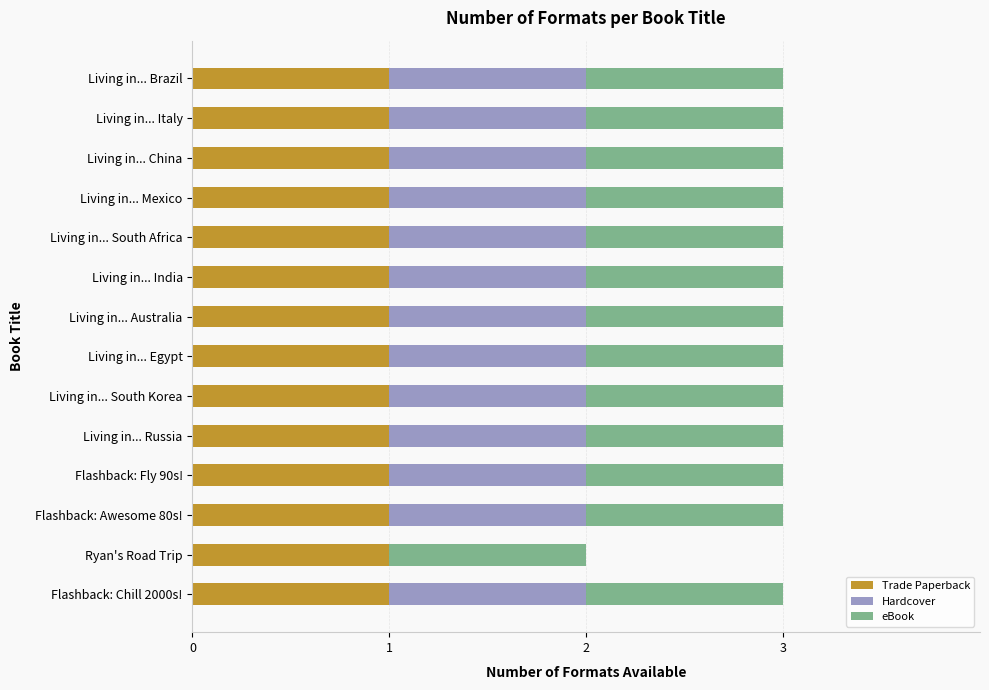

Is it true that Trade Paperback equals 1 at Living in... Australia?

True